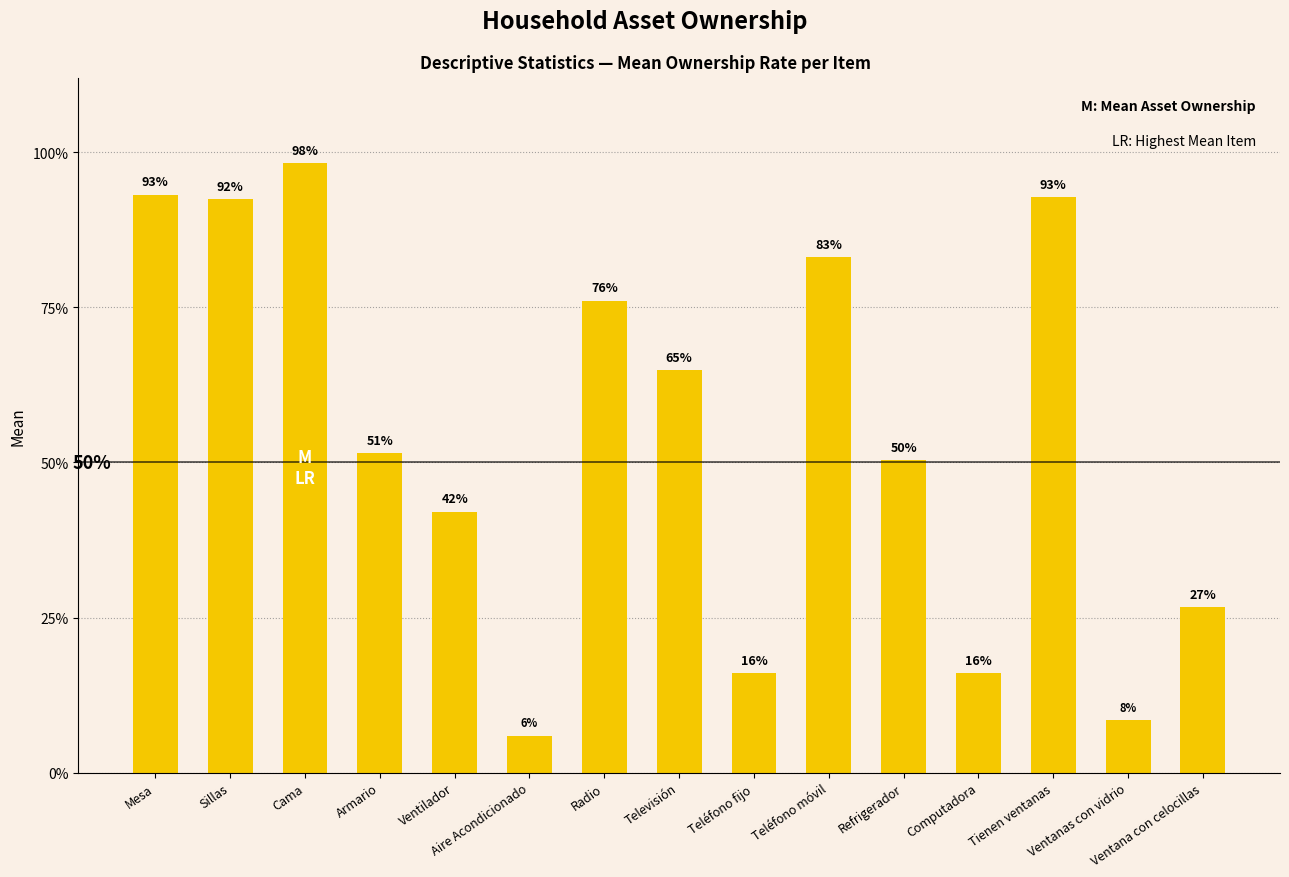

Reading left to right, what are all the values shown in this chart?

0.9	0.9	1.0	0.5	0.4	0.1	0.8	0.6	0.2	0.8	0.5	0.2	0.9	0.1	0.3